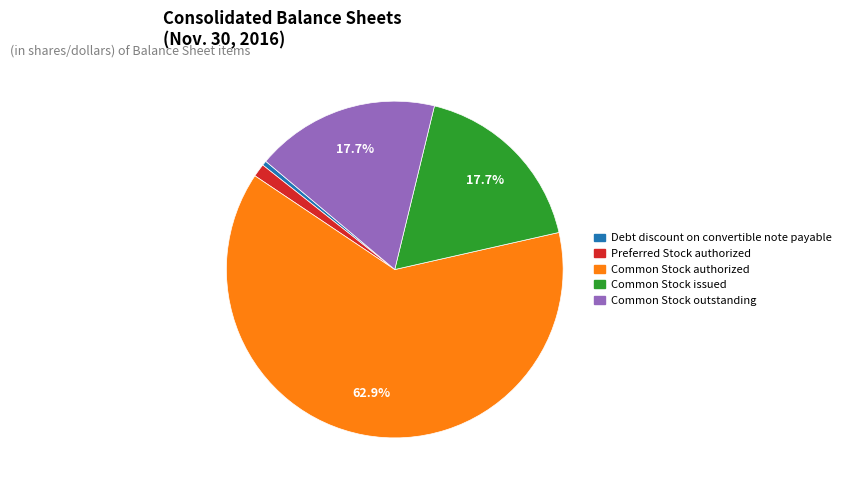

Do Common Stock authorized and Debt discount on convertible note payable together represent more than half of the pie?

Yes